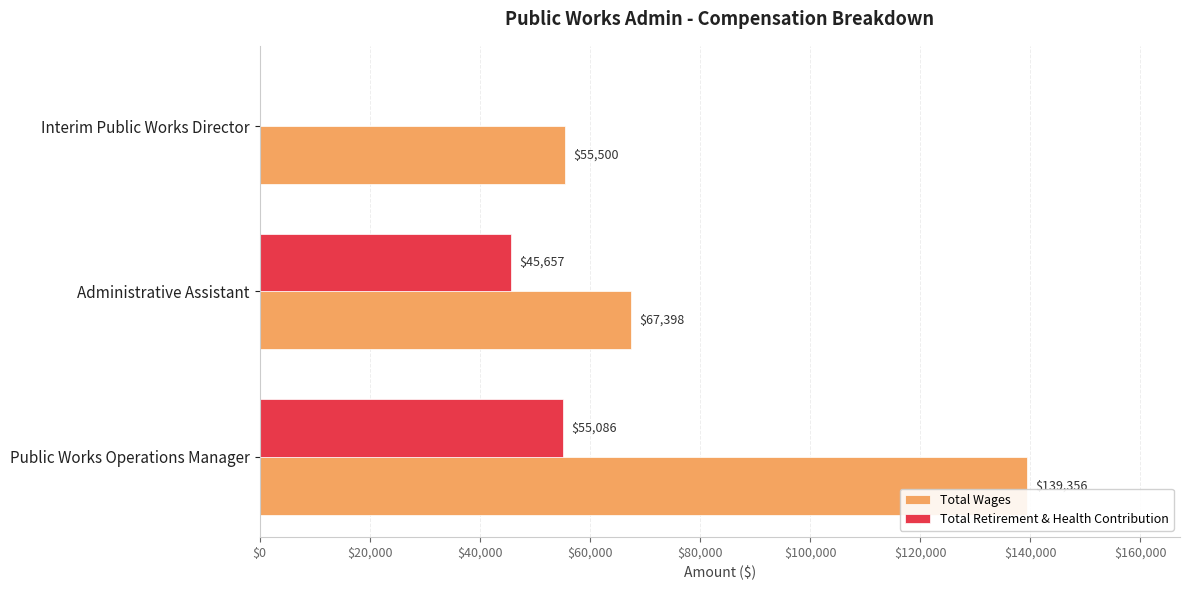

Between Administrative Assistant and Interim Public Works Director, which series saw the biggest shift?

Total Retirement & Health Contribution